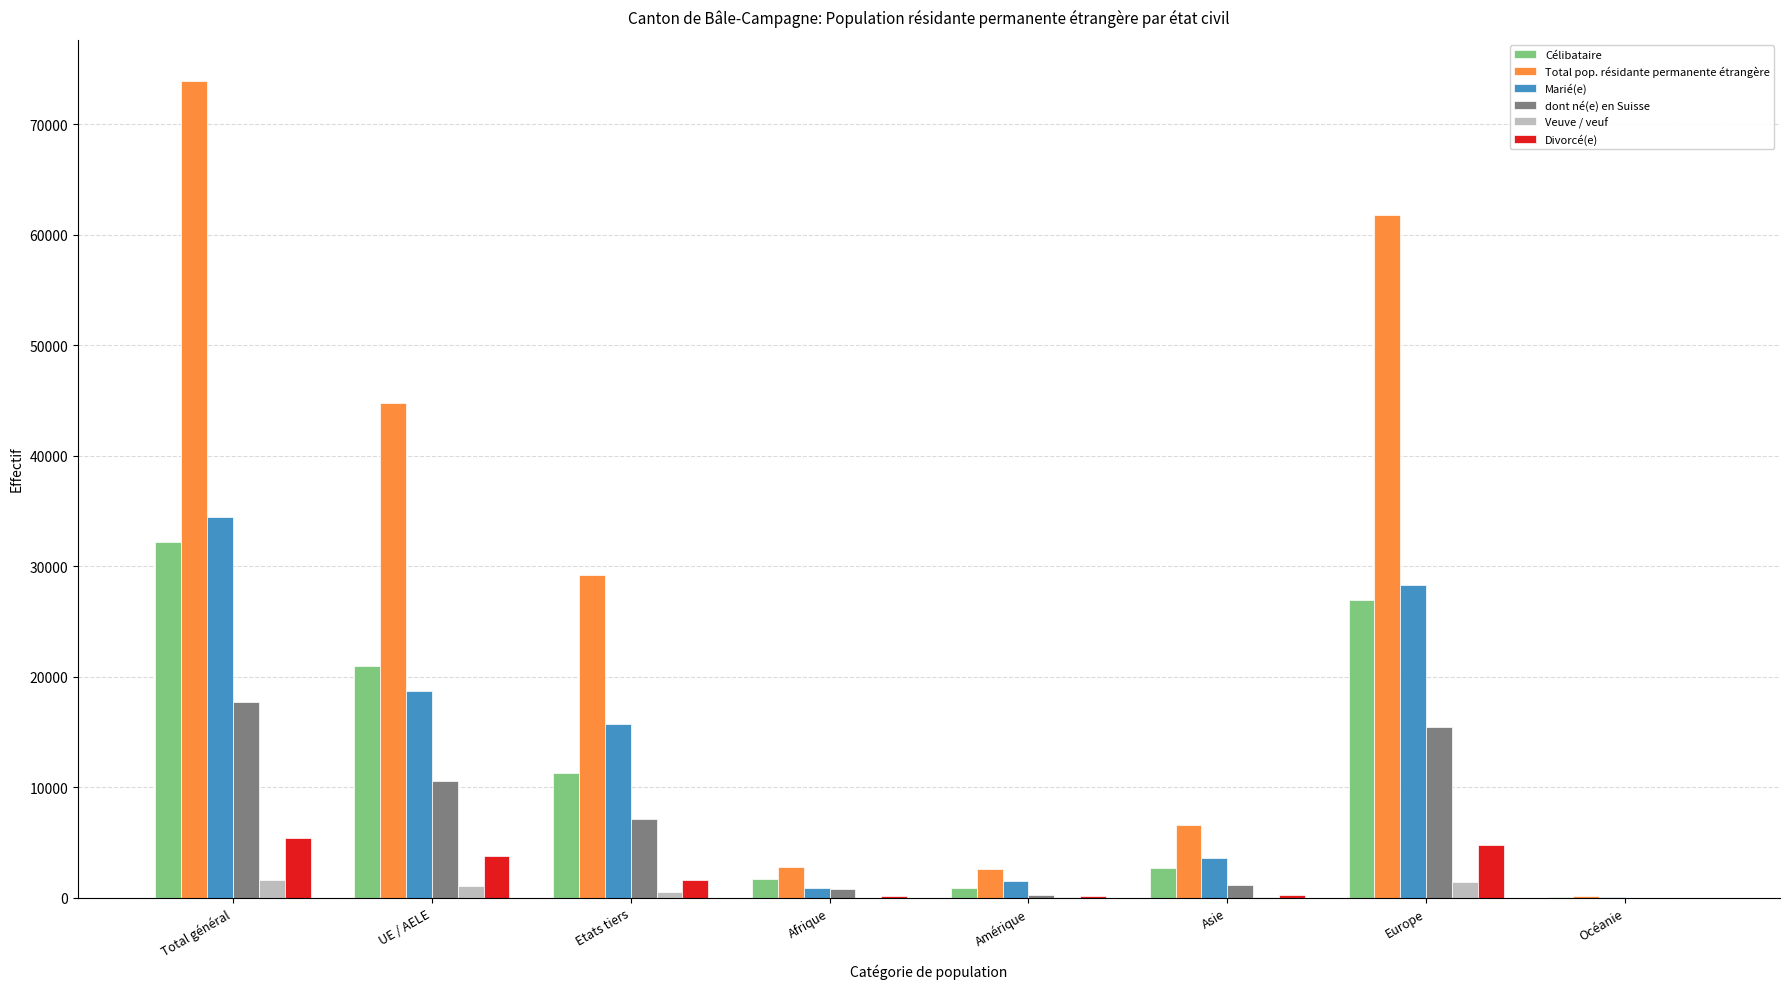

At which category is the sum across all series the highest?

Total général